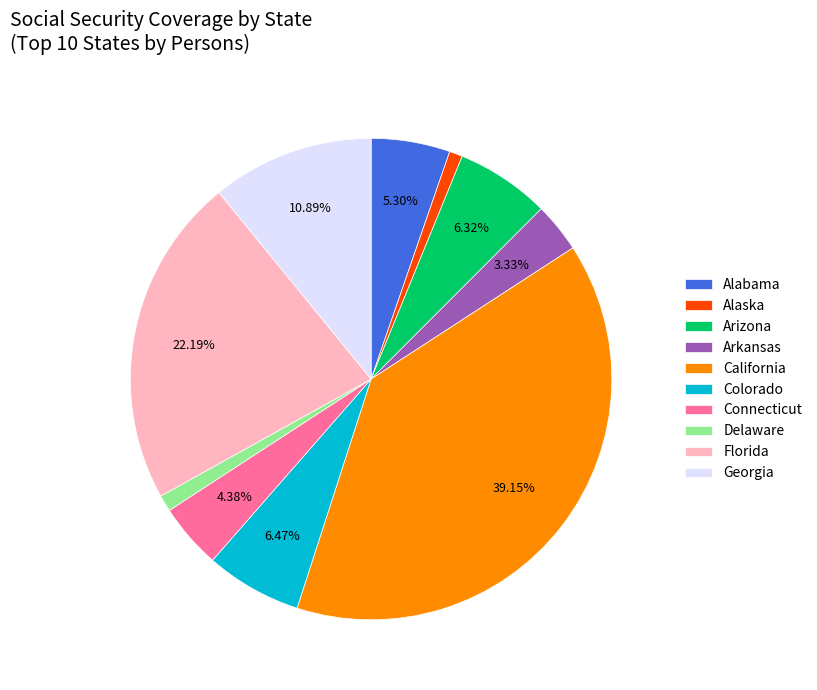

What is the largest slice in the pie chart?

California